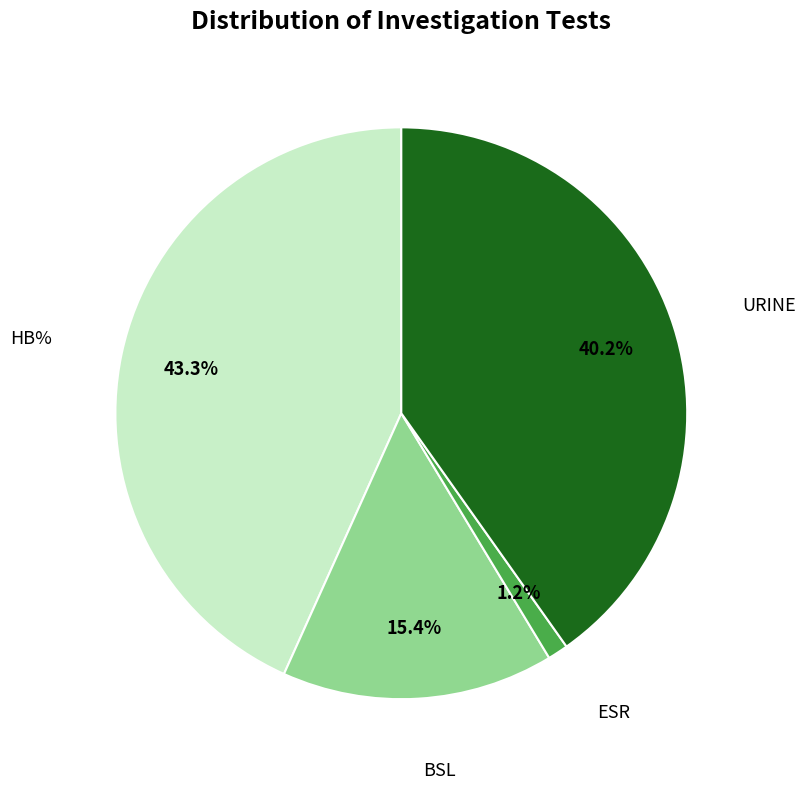

Which category has the smallest portion of the pie?

ESR